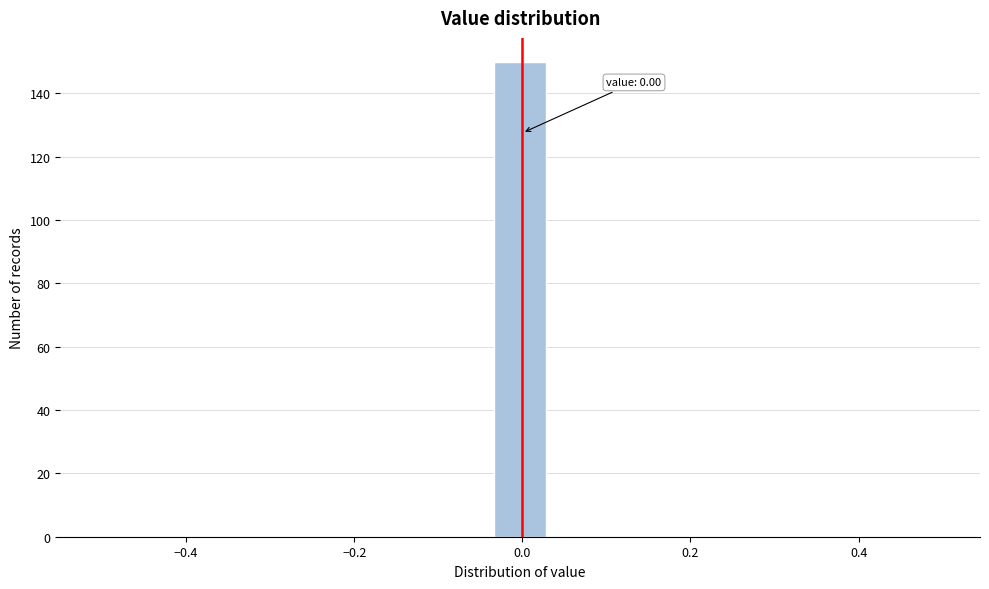

Read against the x-axis, roughly where is the centre of the tallest bar?

0.00